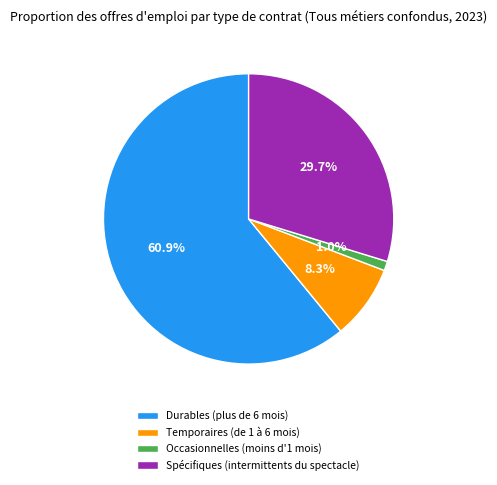

To the nearest percent, what portion does Temporaires (de 1 à 6 mois) represent?

8%